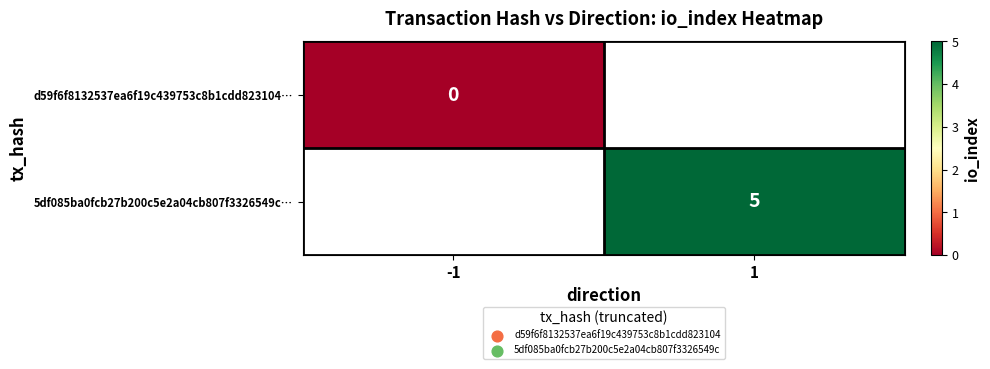

Which has a higher value, -1 or 1?

1